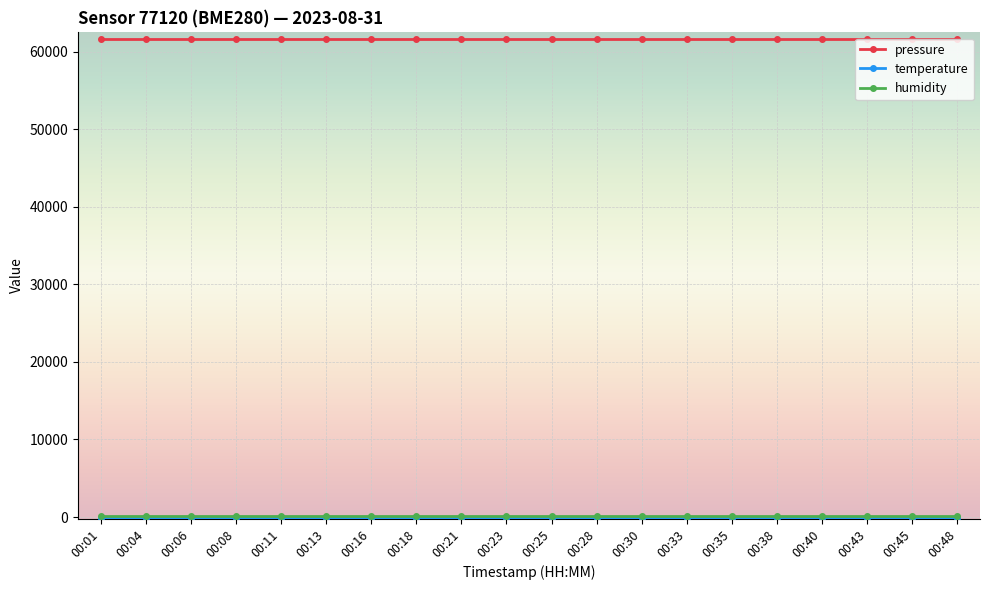

What is the value of the pressure point at the 12th from the left?

61695.0